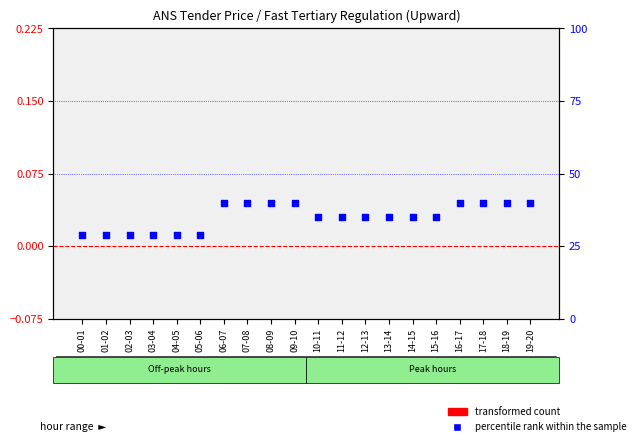

At which category is the sum across all series the highest?

06-07